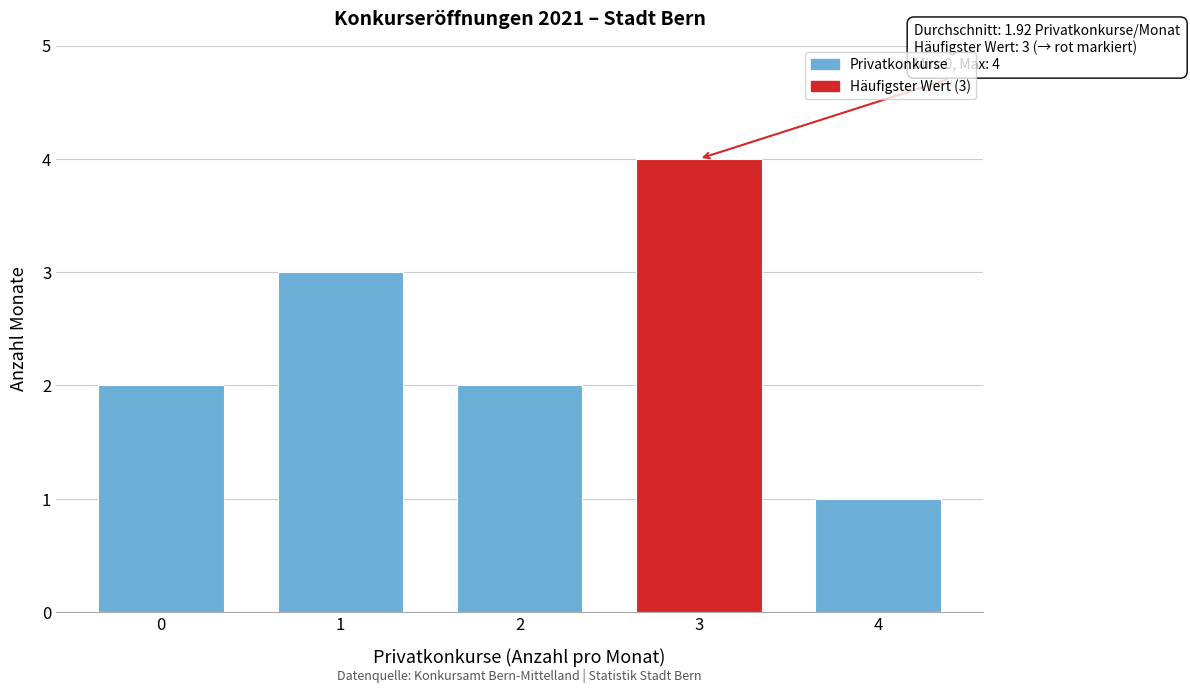

Reading left to right, transcribe all the data shown in this chart.

2	3	2	4	1